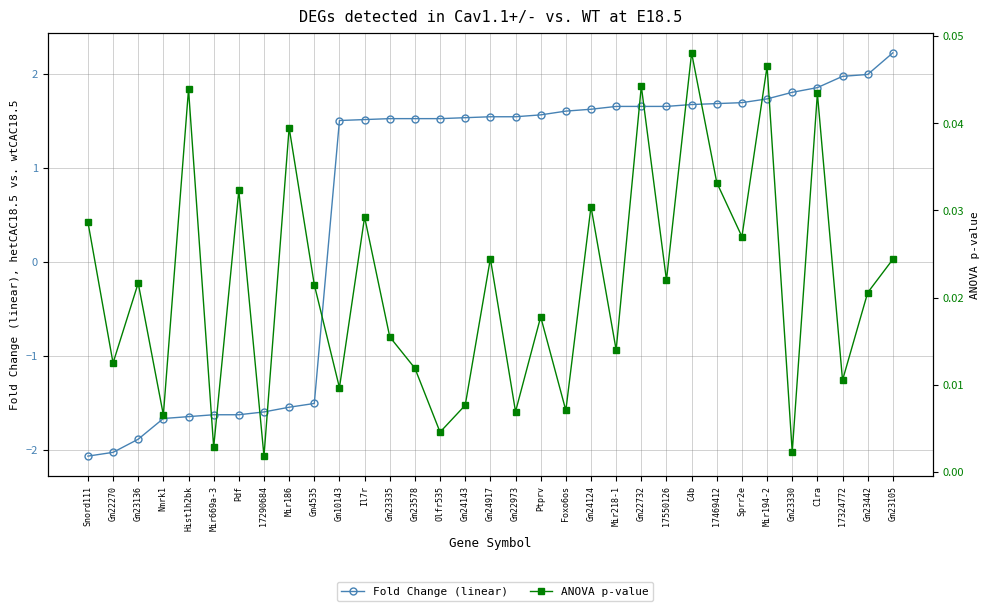

Between Olfr535 and C1ra, which series saw the biggest shift?

Fold Change (linear)